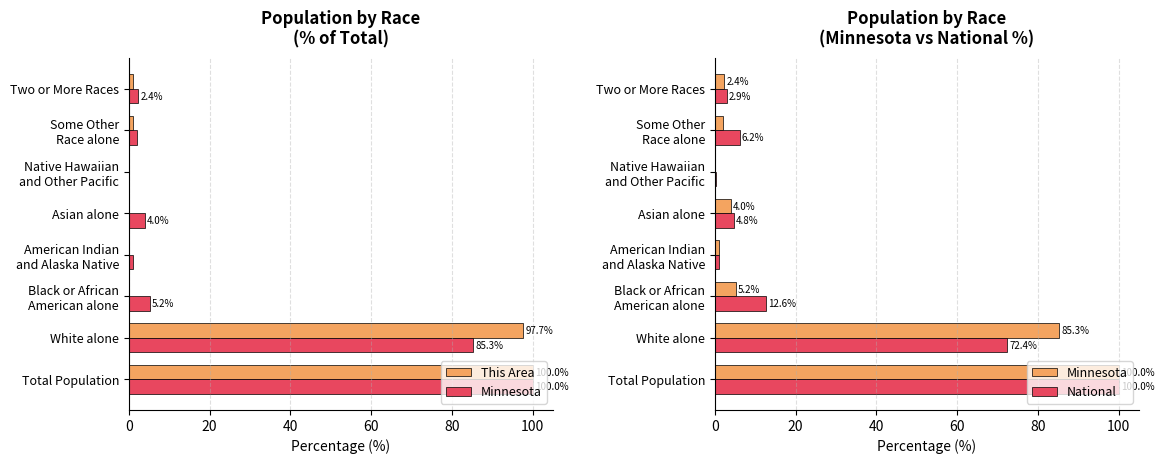

True or false: This Area has a value of 0.0 at Asian alone.

True